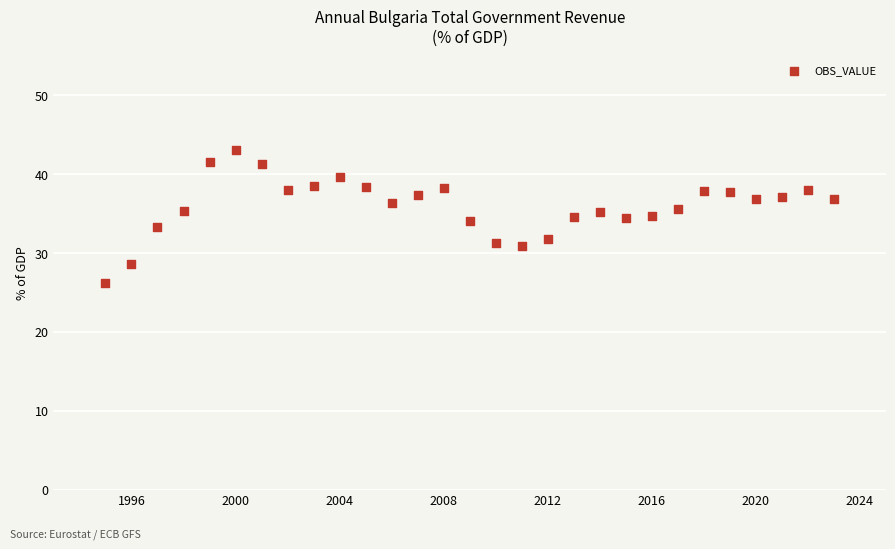

What is the range of X values (max minus min)?

28.0